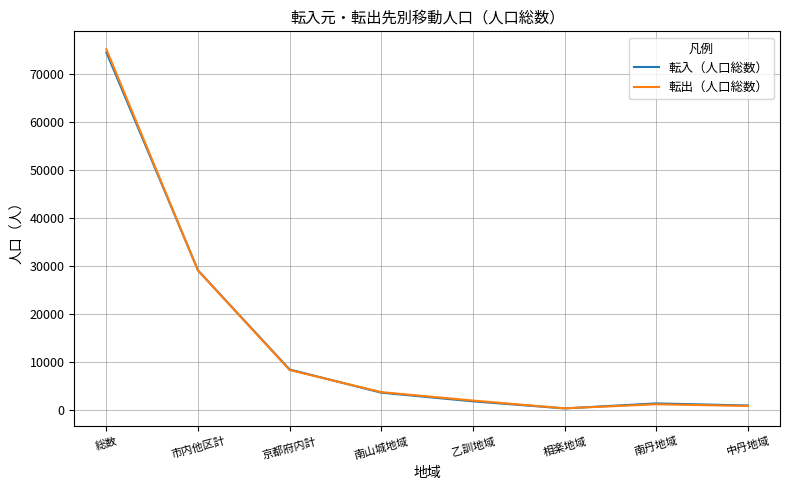

What is the spread (max minus min) of values at 京都府内計?

101